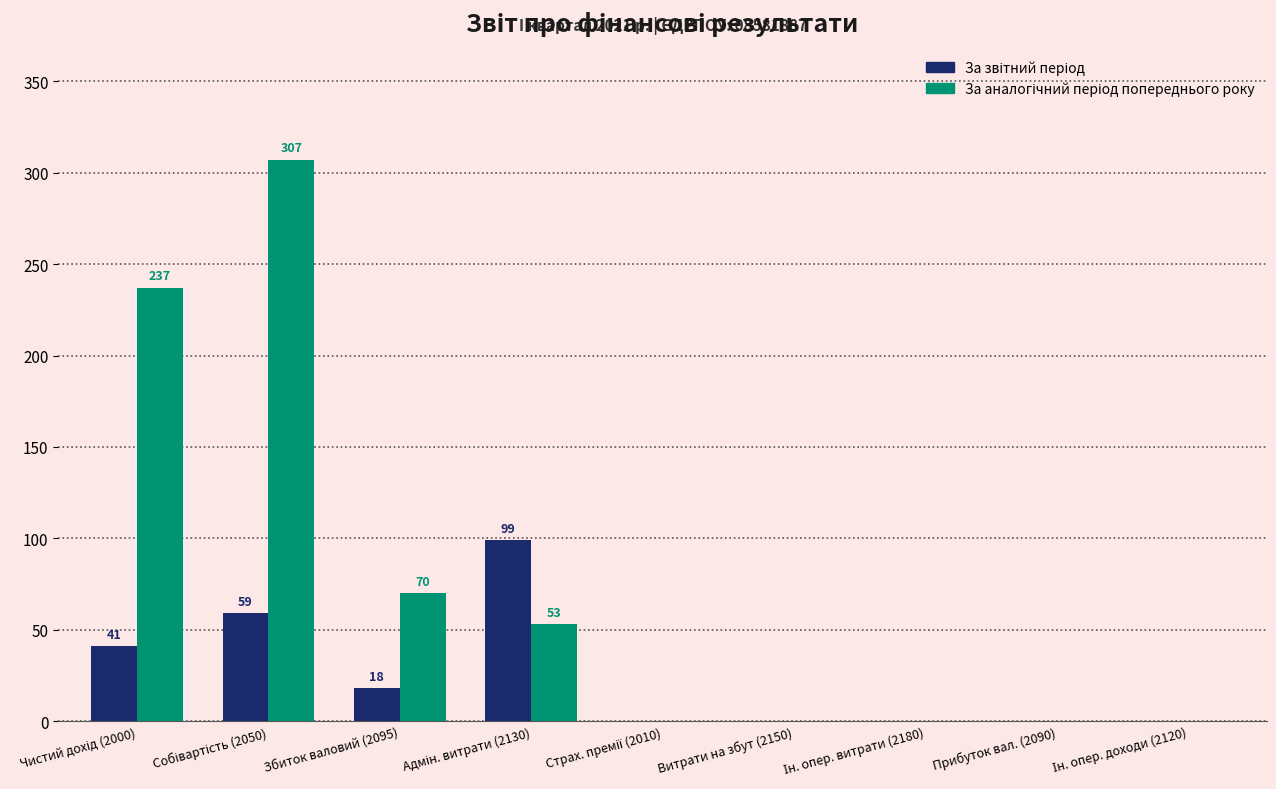

Count the number of data series in this chart.

2